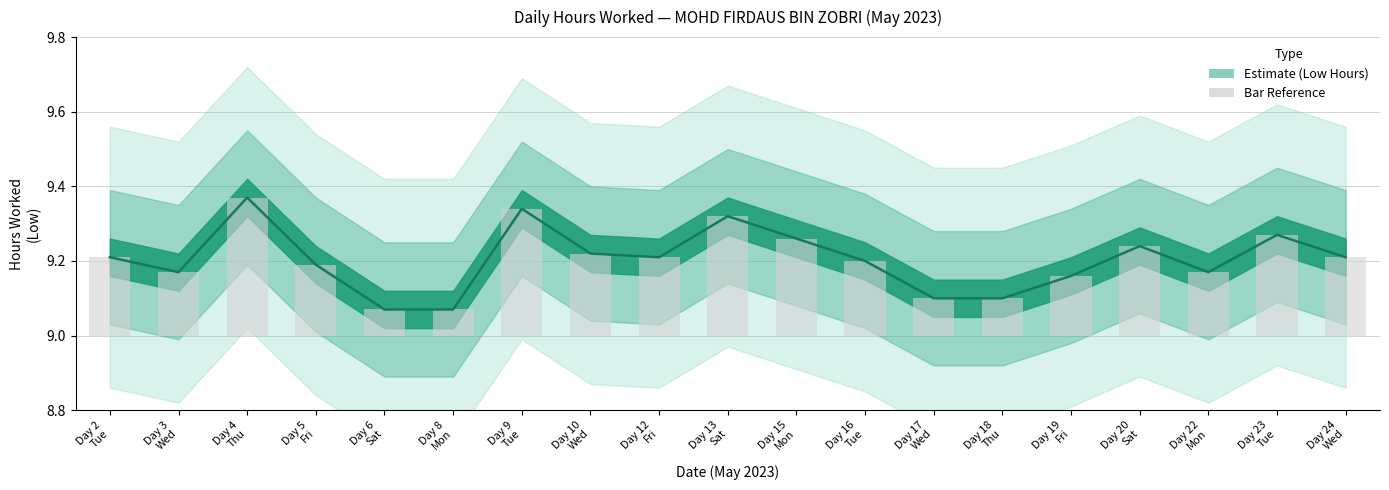

List the labels in order of value, smallest first.

Day 6
Sat, Day 8
Mon, Day 17
Wed, Day 18
Thu, Day 19
Fri, Day 3
Wed, Day 22
Mon, Day 5
Fri, Day 16
Tue, Day 2
Tue, Day 12
Fri, Day 24
Wed, Day 10
Wed, Day 20
Sat, Day 15
Mon, Day 23
Tue, Day 13
Sat, Day 9
Tue, Day 4
Thu